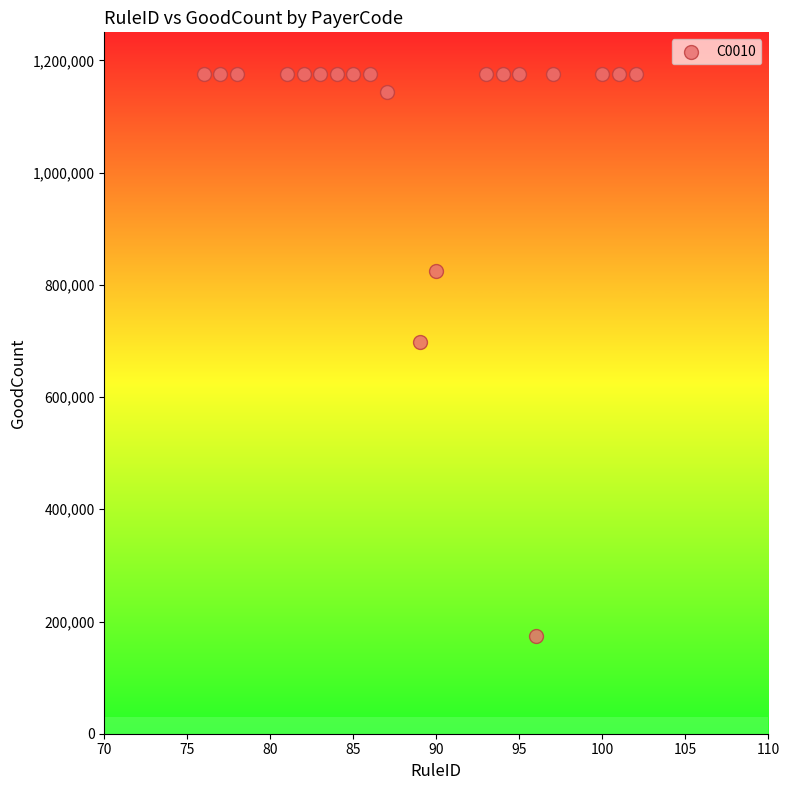

What is the range of Y values (max minus min)?

1001524